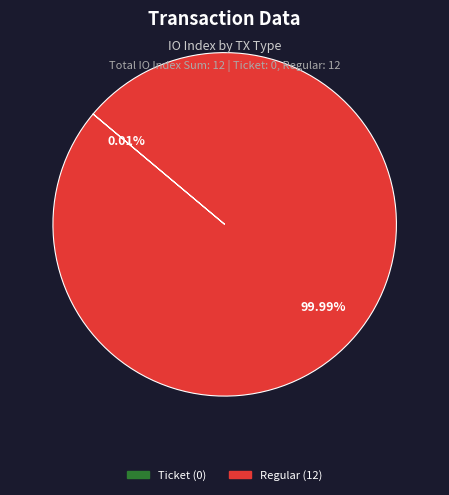

Does Regular (12) account for over 50% of the chart?

Yes